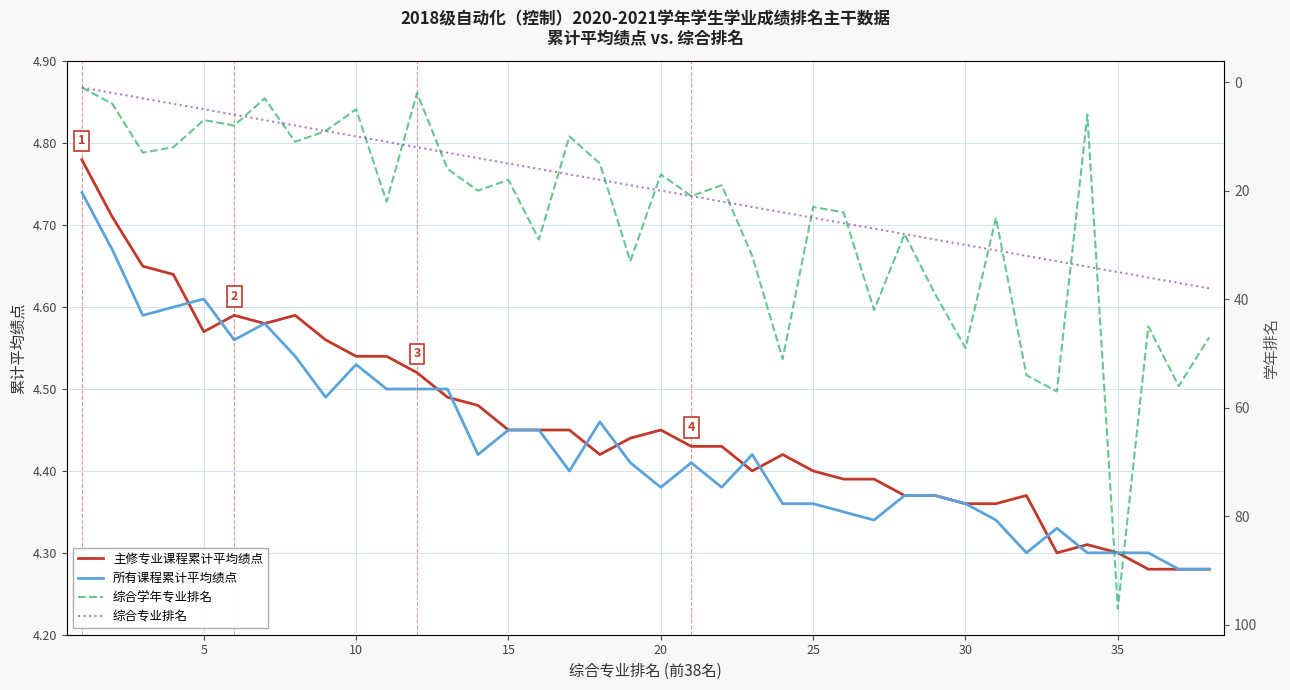

True or false: 所有课程累计平均绩点 has a value of 4.3 at 35.

True